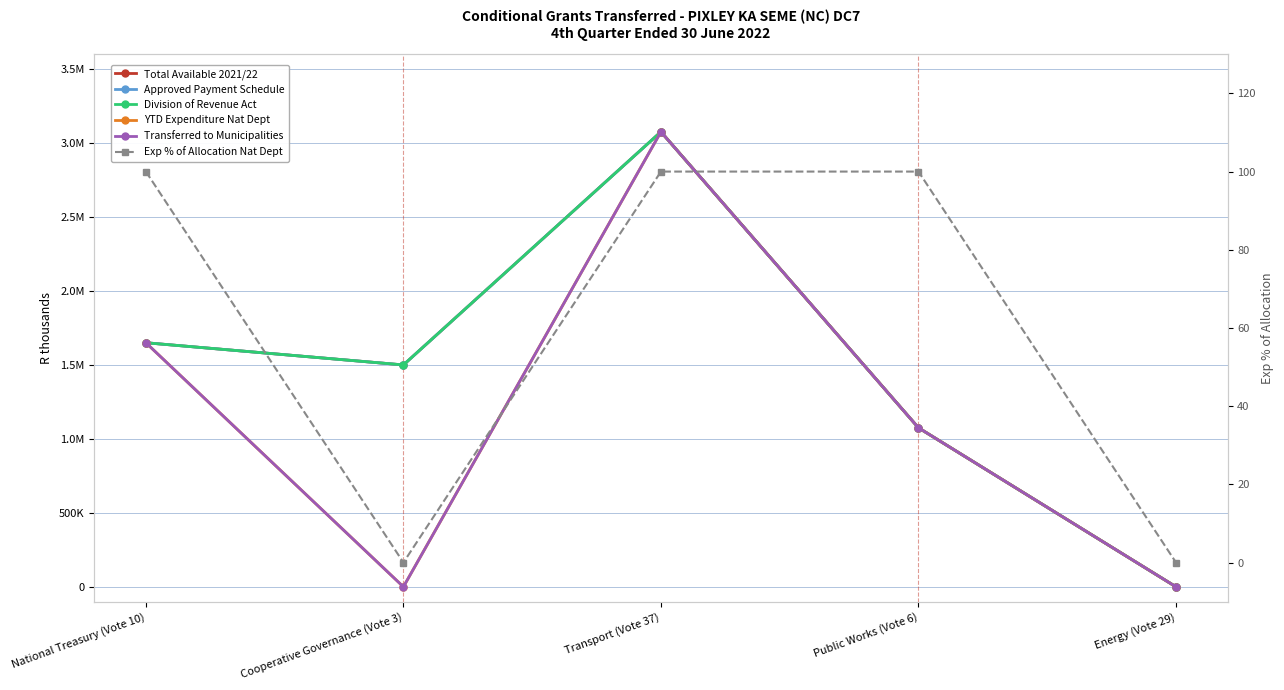

In Total Available 2021/22, how many points are higher than both neighbors (excluding endpoints)?

1